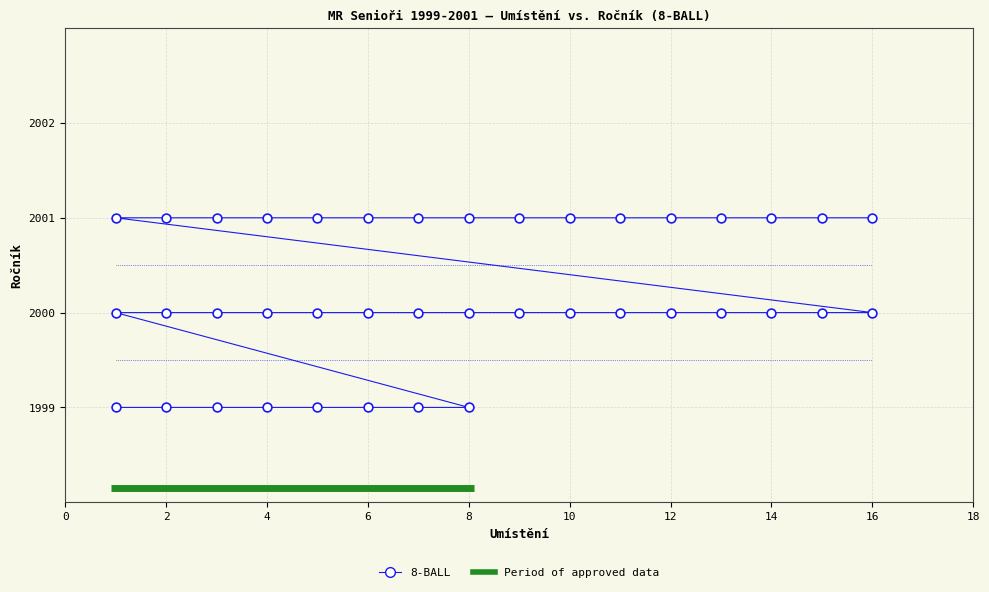

What is the range of X values (max minus min)?

15